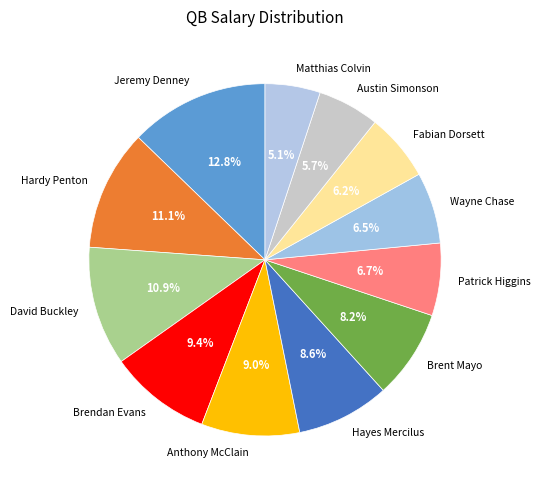

To the nearest percent, what percentage of the pie is Brendan Evans?

9%